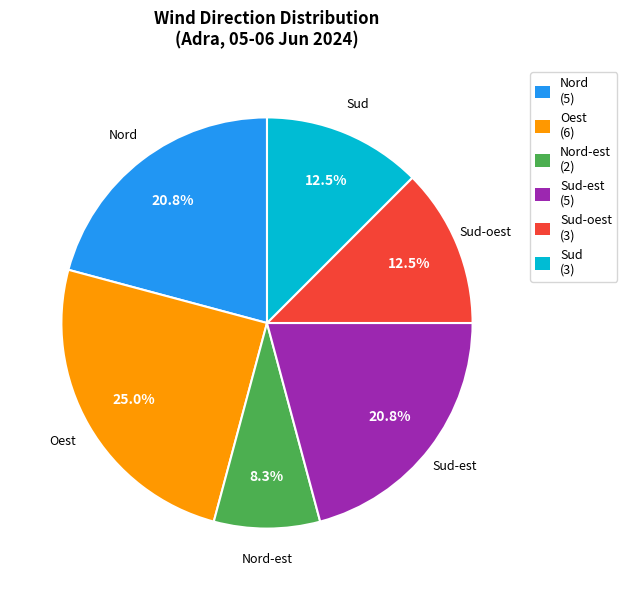

Approximately how many times larger is the value at Sud-est (5) compared to Nord (5)?

1.0